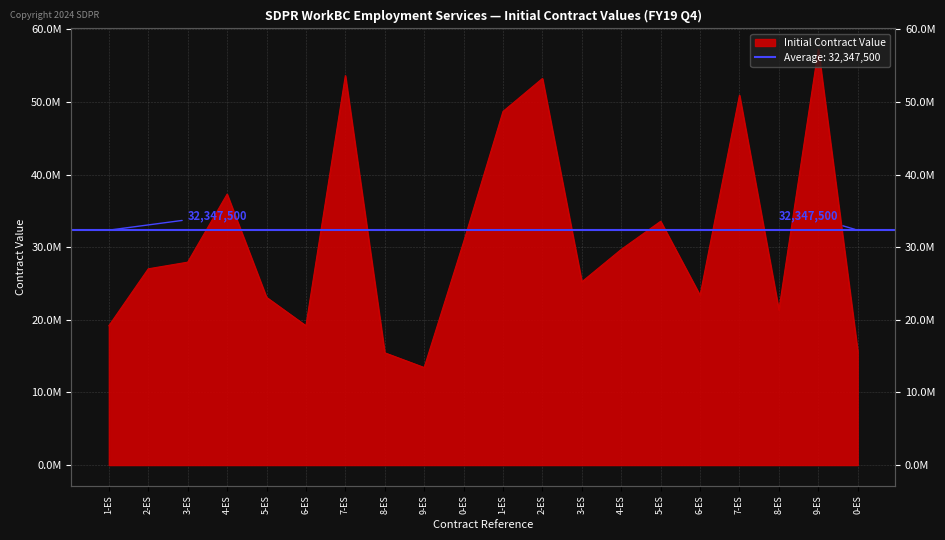

What is the average value?

31299750